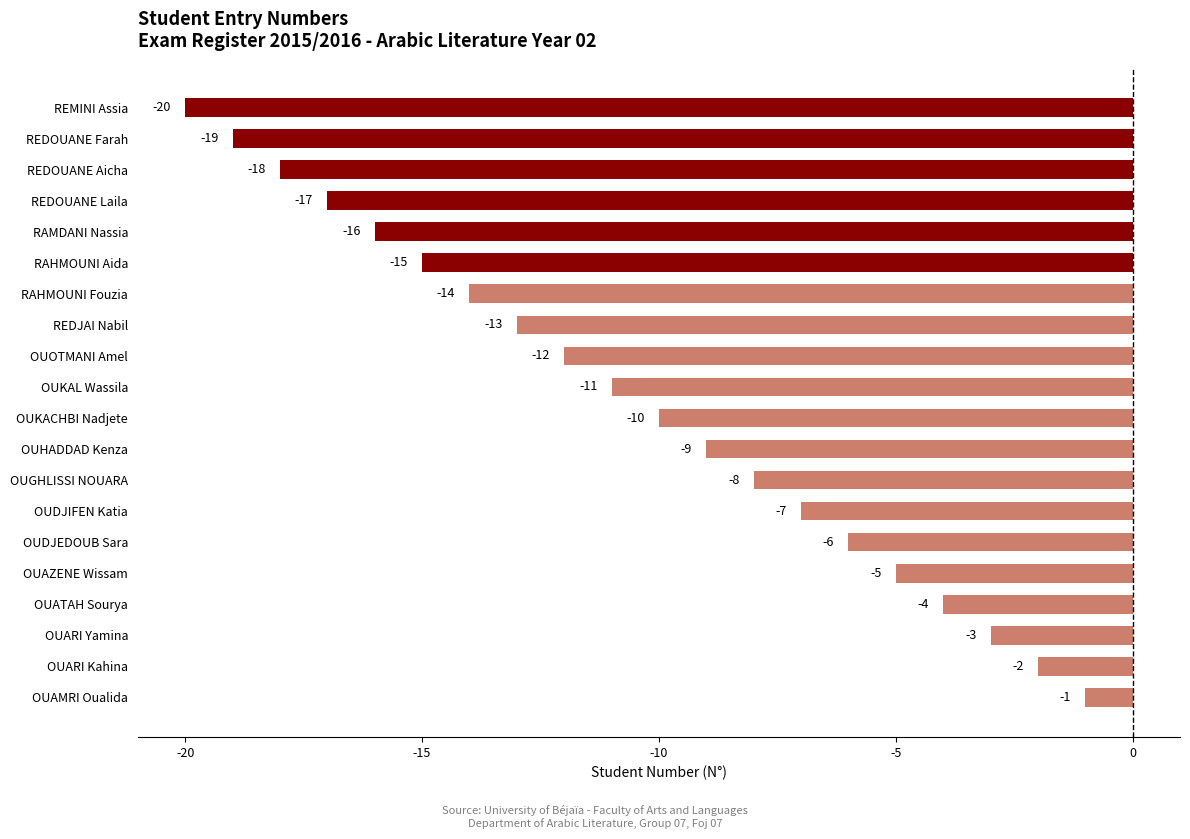

What is the greatest value displayed?

-1